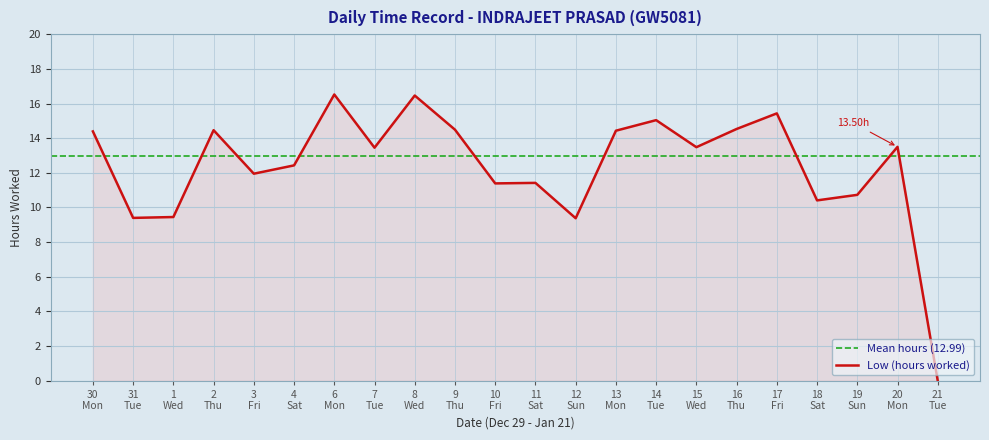

Does the chart display data point markers on the line(s)?

No